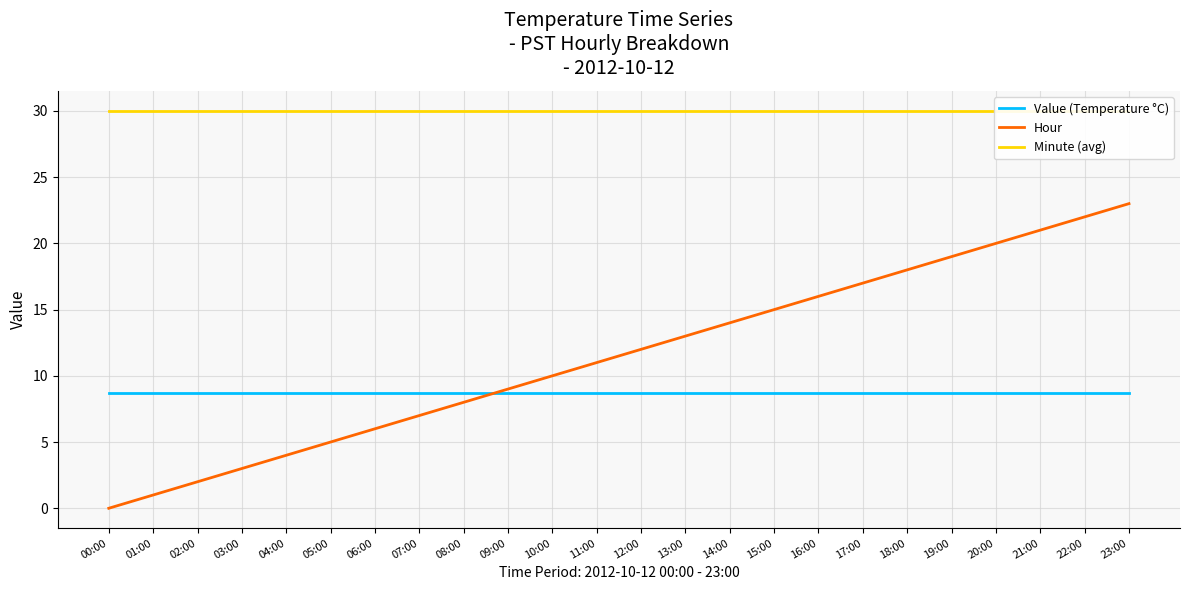

List the series in order of their peak value, highest first.

Minute (avg), Hour, Value (Temperature °C)